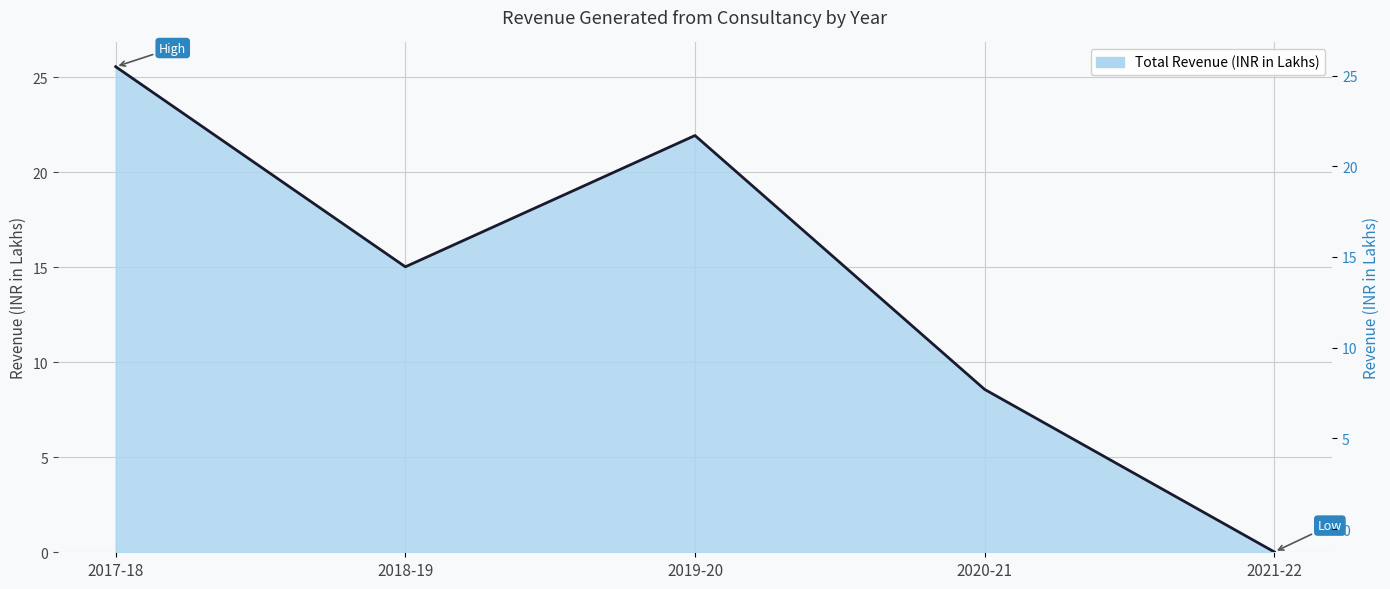

Reading left to right, list all the values displayed in this chart.

2017-18=25.6	2018-19=15.0	2019-20=21.9	2020-21=8.6	2021-22=0.0